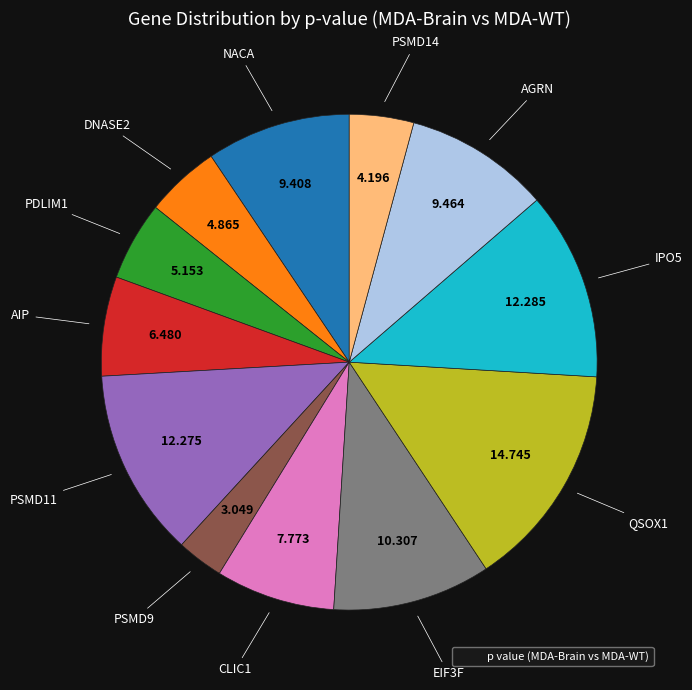

Is there a majority slice in this chart?

No